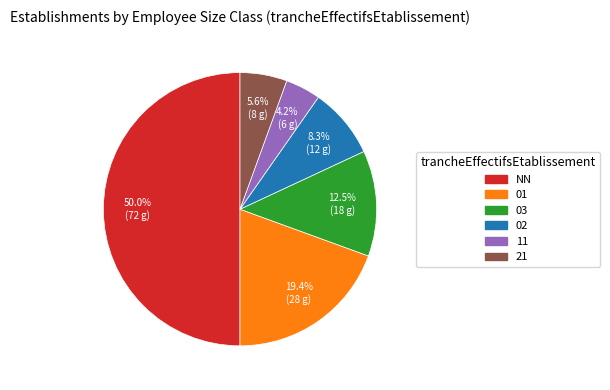

What percentage is the 01 slice, to the nearest percent?

19%